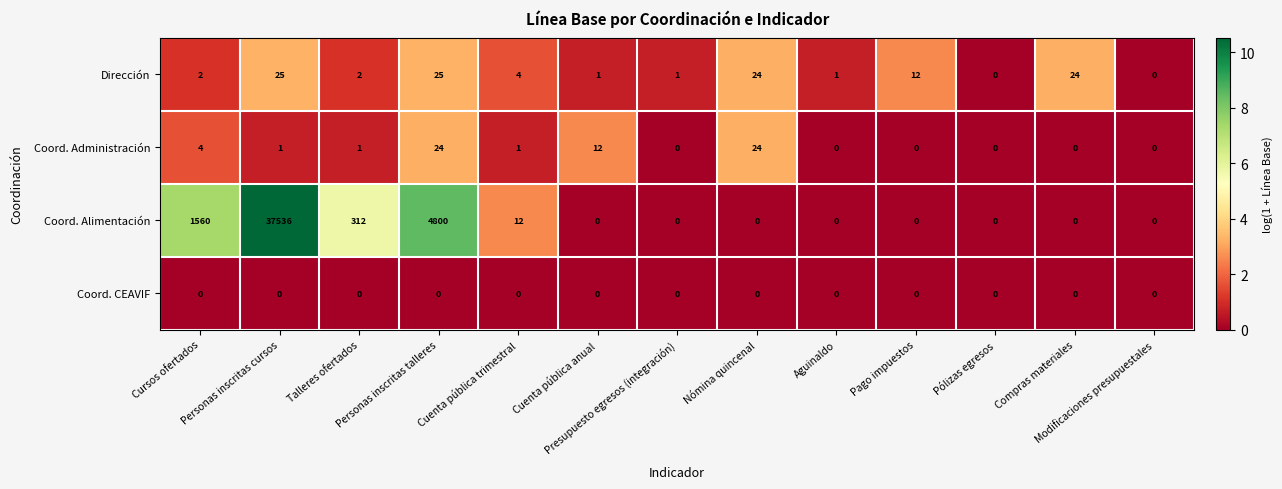

Which series has the largest total across all categories?

Coord. Alimentación